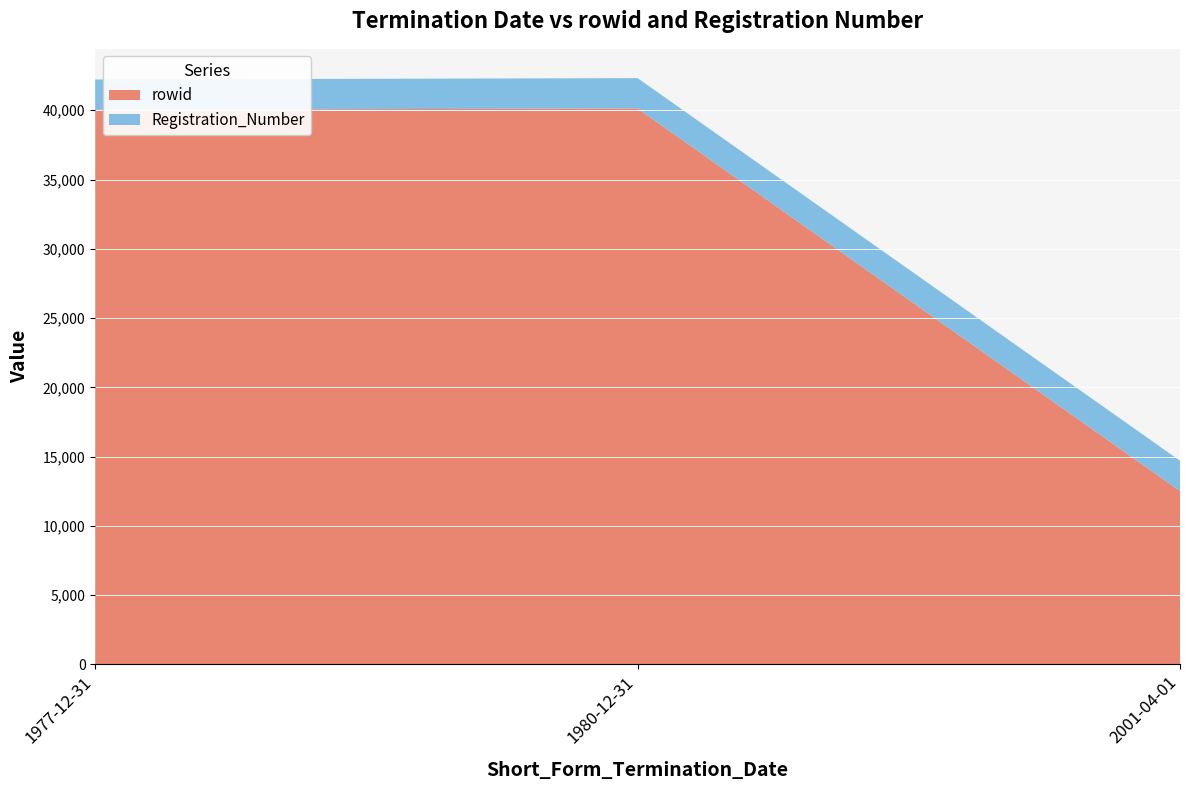

Reading left to right, what are all the values shown in this chart?

rowid: 1977-12-31=40031	1980-12-31=40128	2001-04-01=12510
Registration_Number: 1977-12-31=2190	1980-12-31=2190	2001-04-01=2190